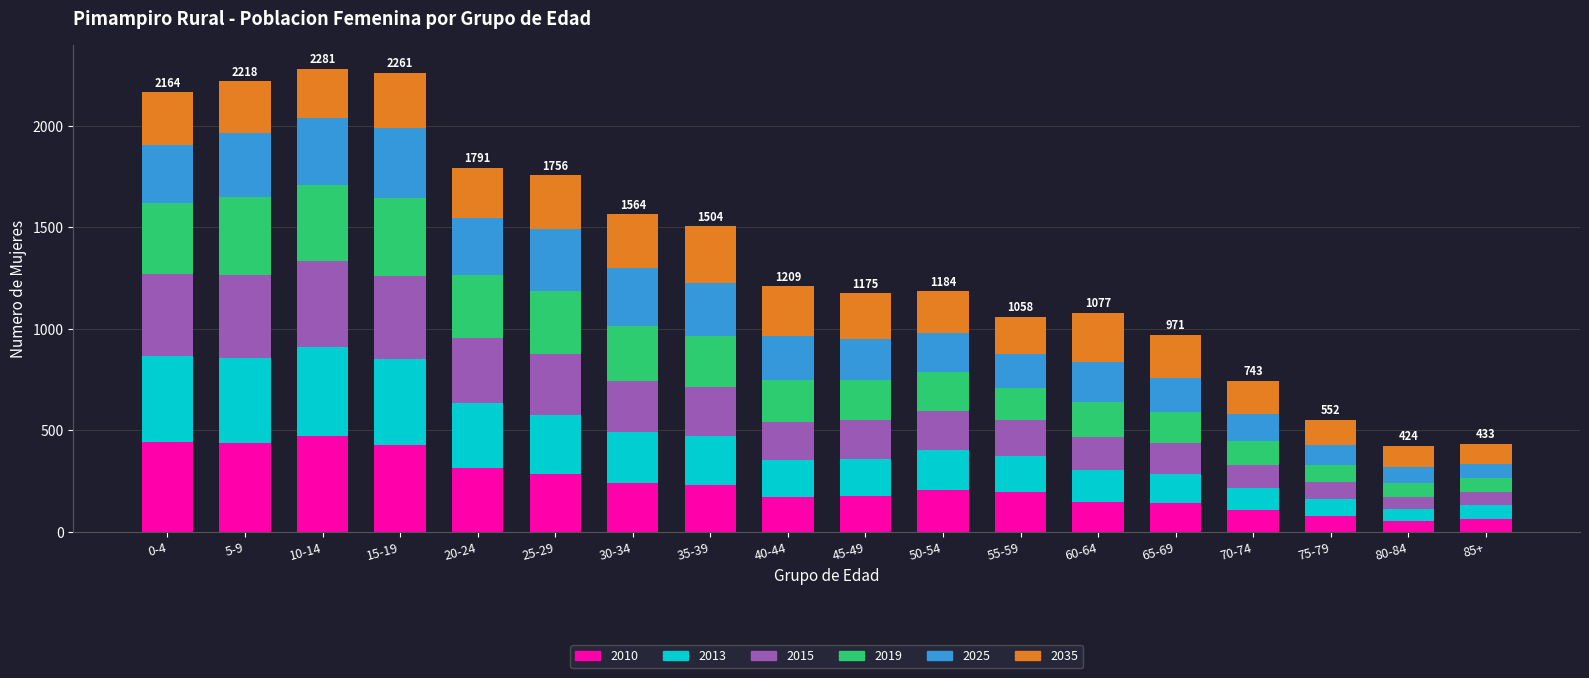

How many bars are there in total?

18